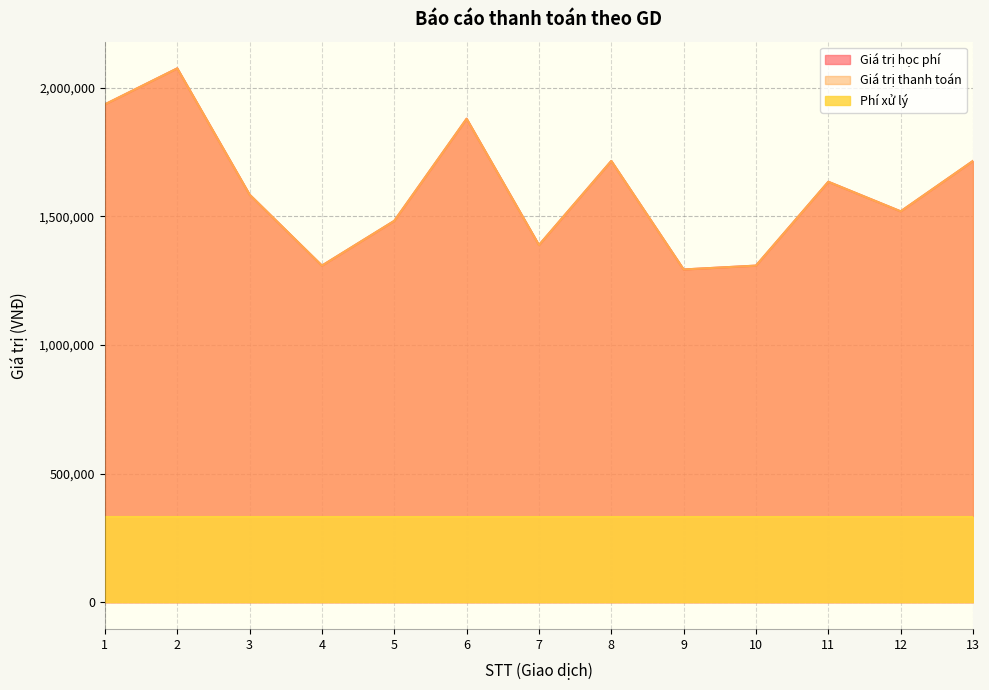

Is it true that Giá trị thanh toán equals 1483000 at 5?

True